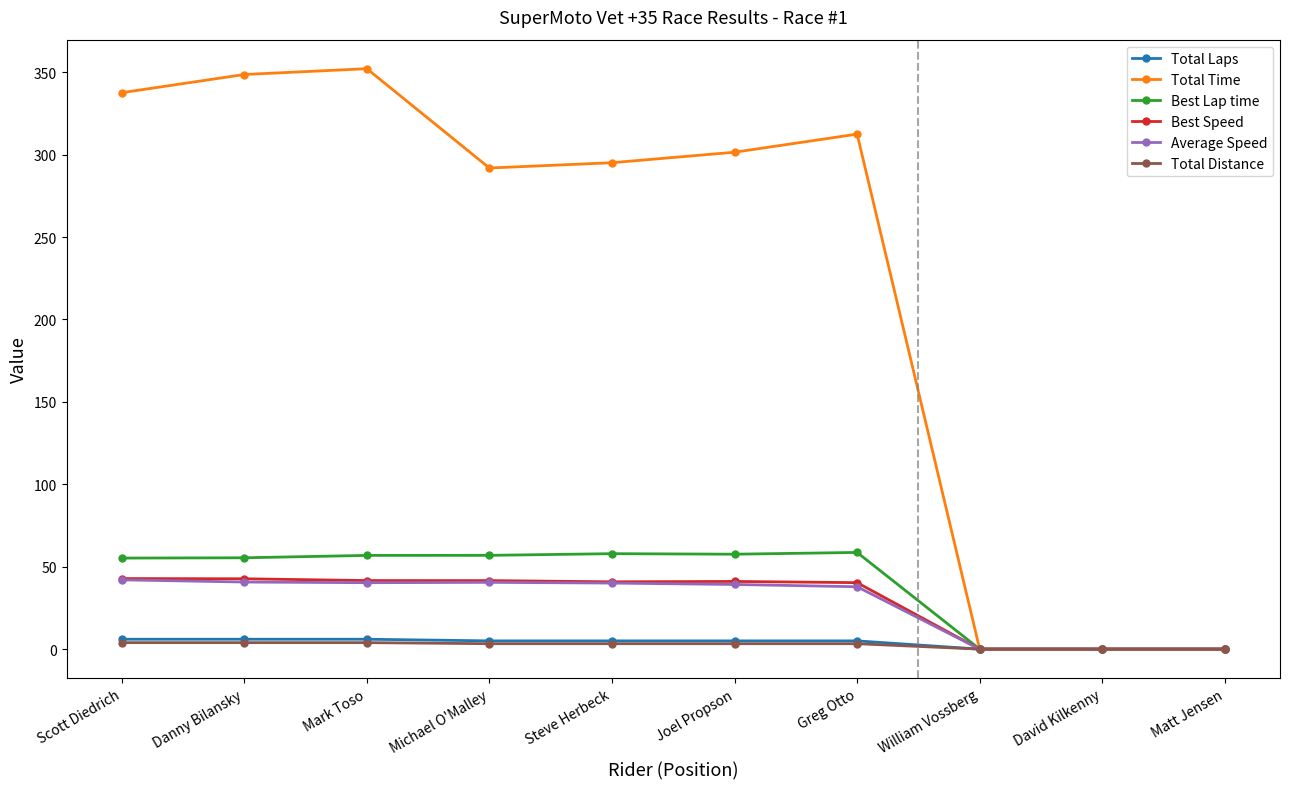

The Average Speed series shows 40.7 at Danny Bilansky. True or false?

True